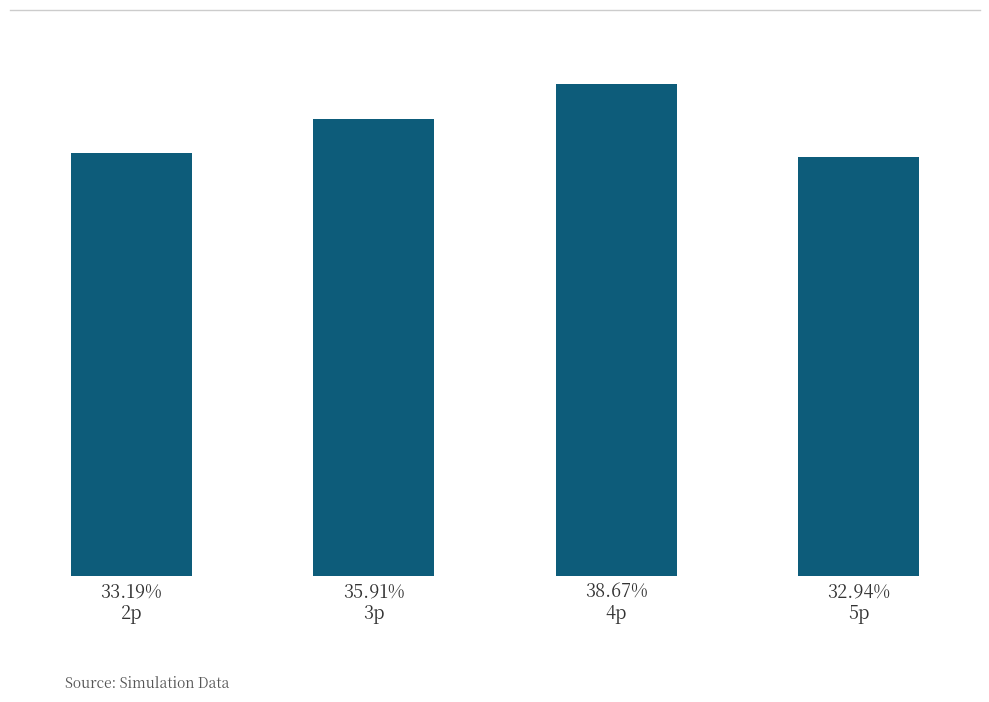

What is the smallest value displayed?

0.3